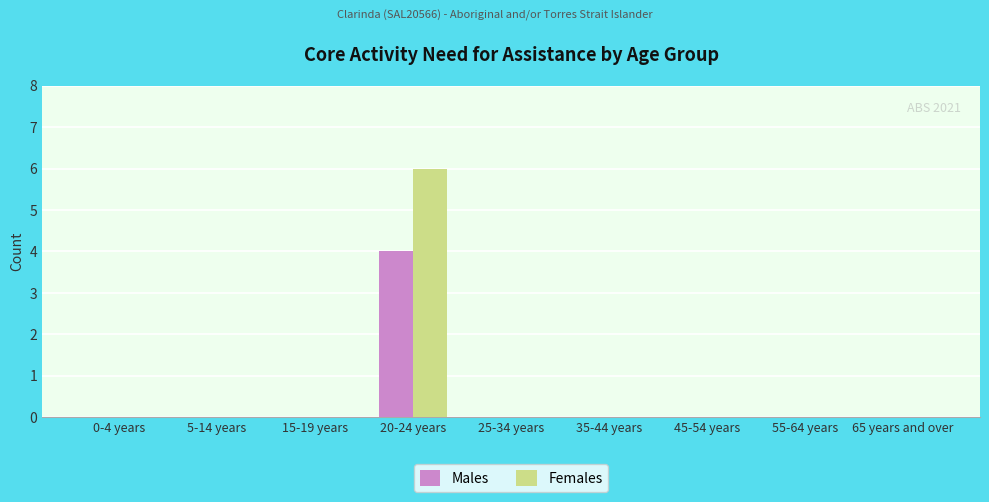

Read the Females value at 20-24 years.

6